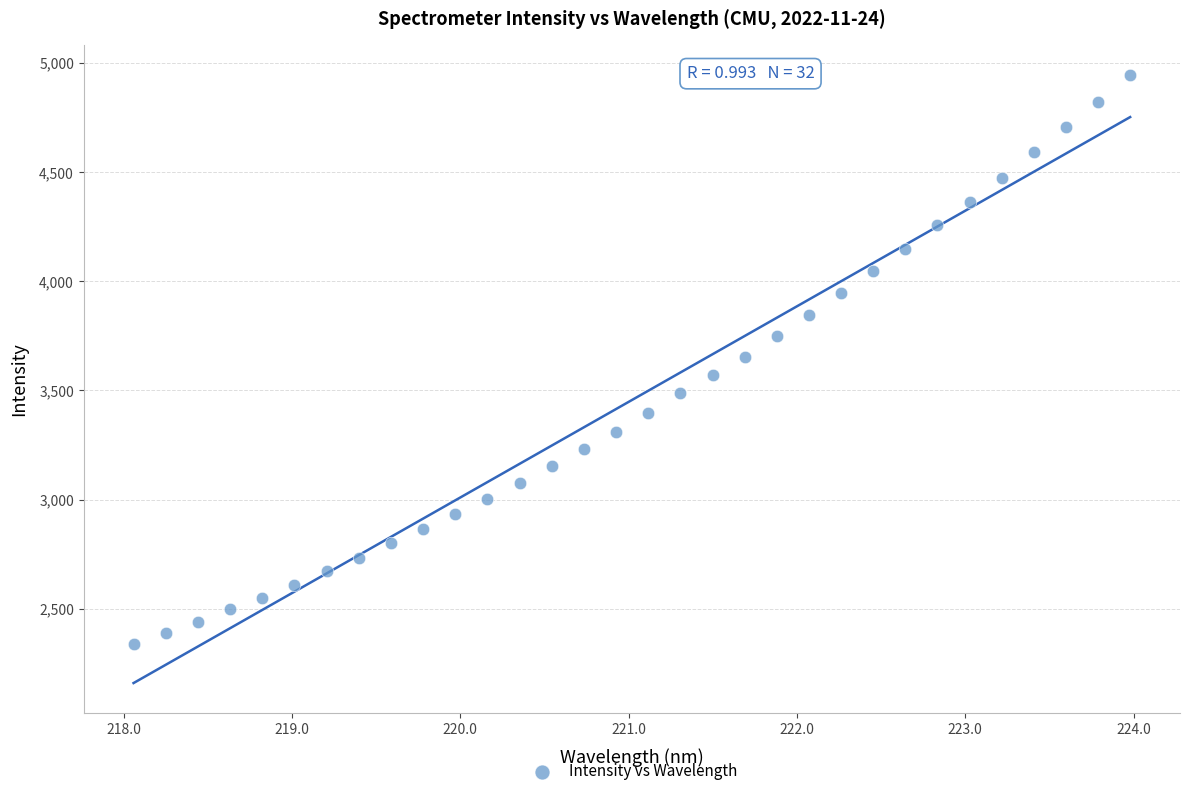

What is the range of X values (max minus min)?

5.9